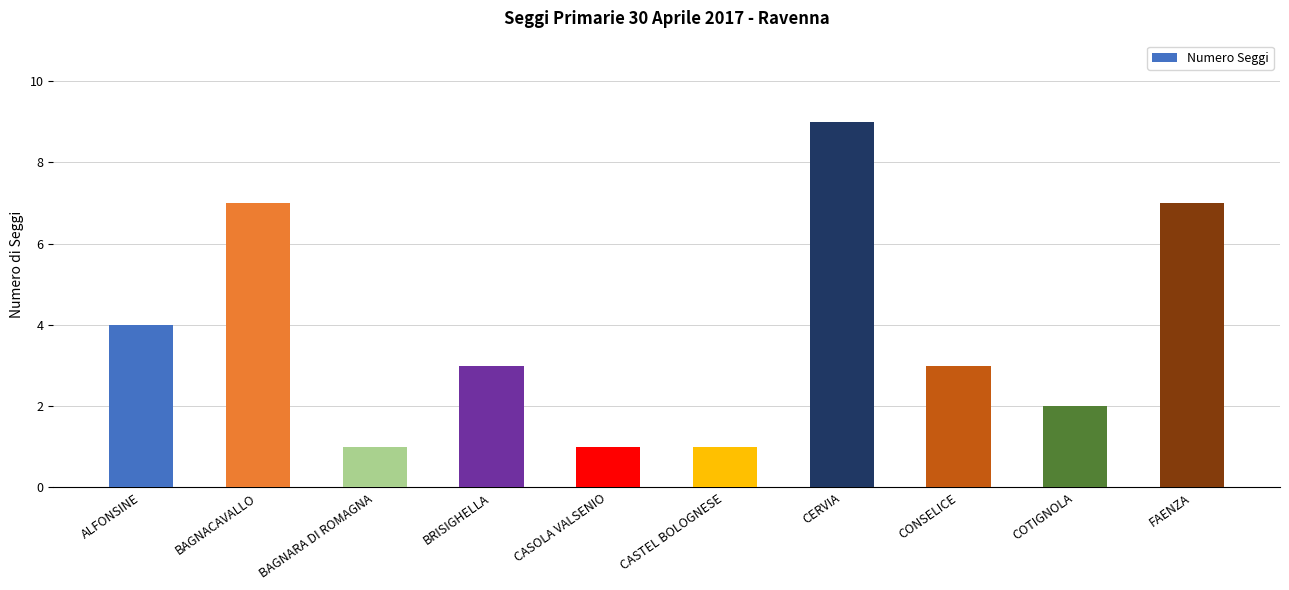

Which has a higher value, FAENZA or BAGNARA DI ROMAGNA?

FAENZA